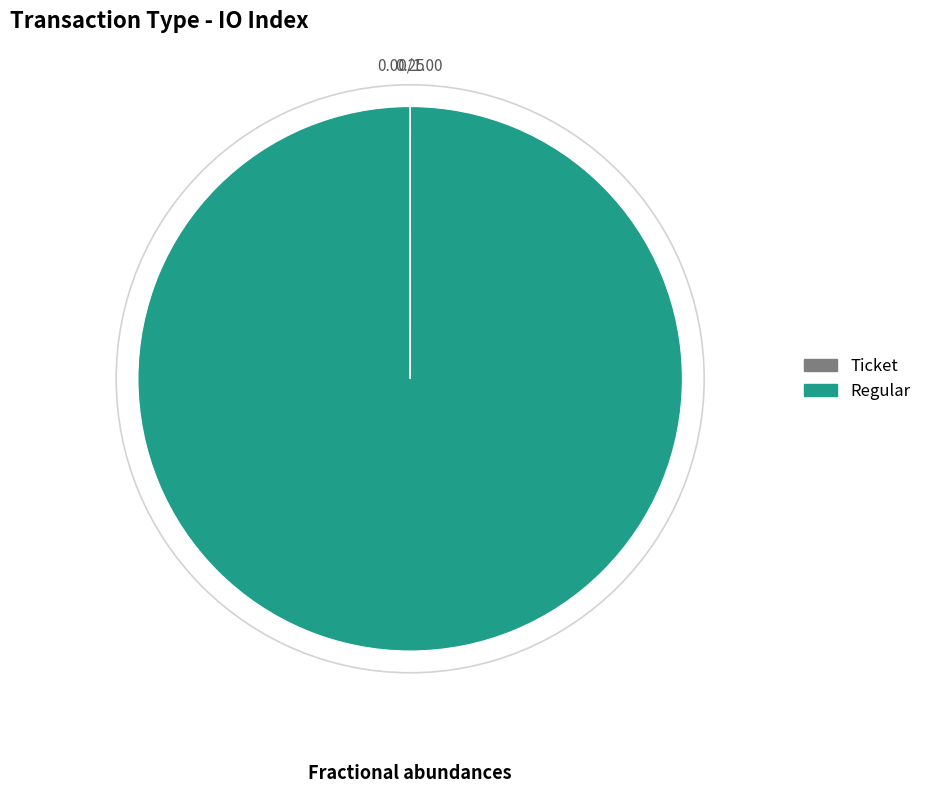

Is there any slice that represents more than half of the pie?

Yes